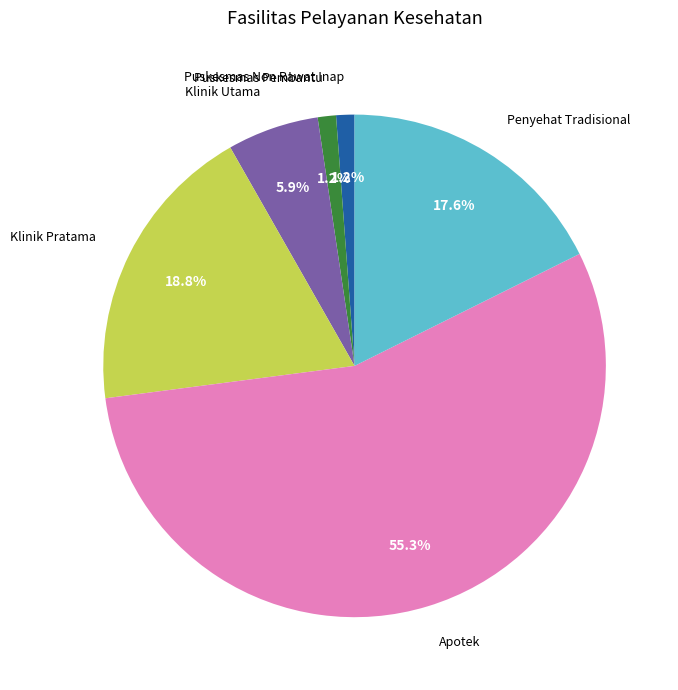

To the nearest percent, what portion does Klinik Pratama represent?

19%